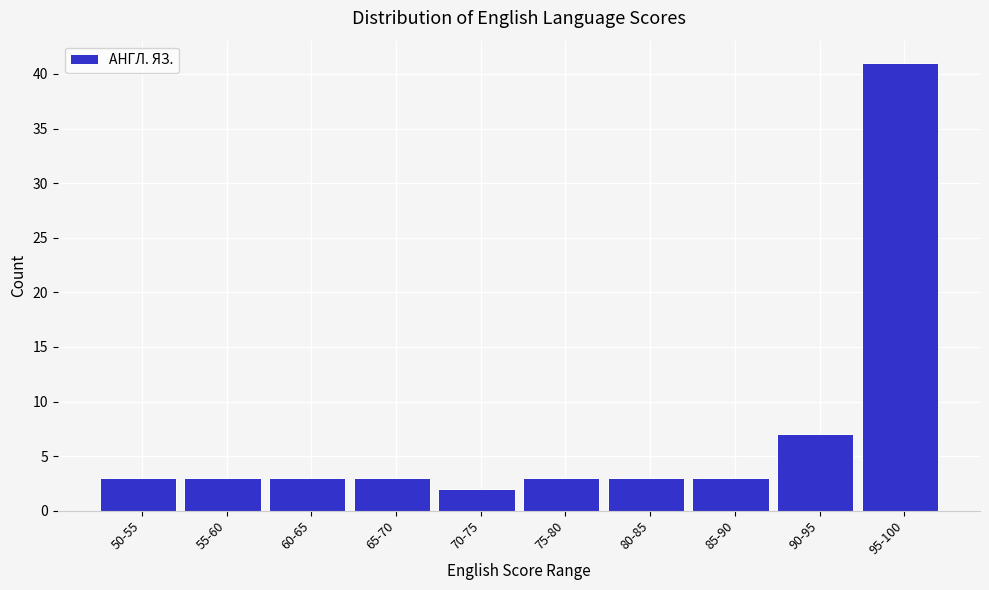

Reading right to left, extract all data points from this chart.

41	7	3	3	3	2	3	3	3	3